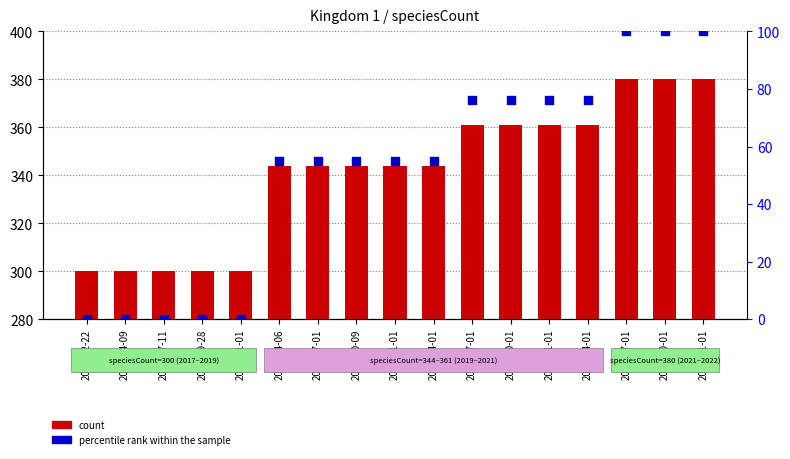

Which series has the largest Y range (max minus min)?

percentile rank within the sample